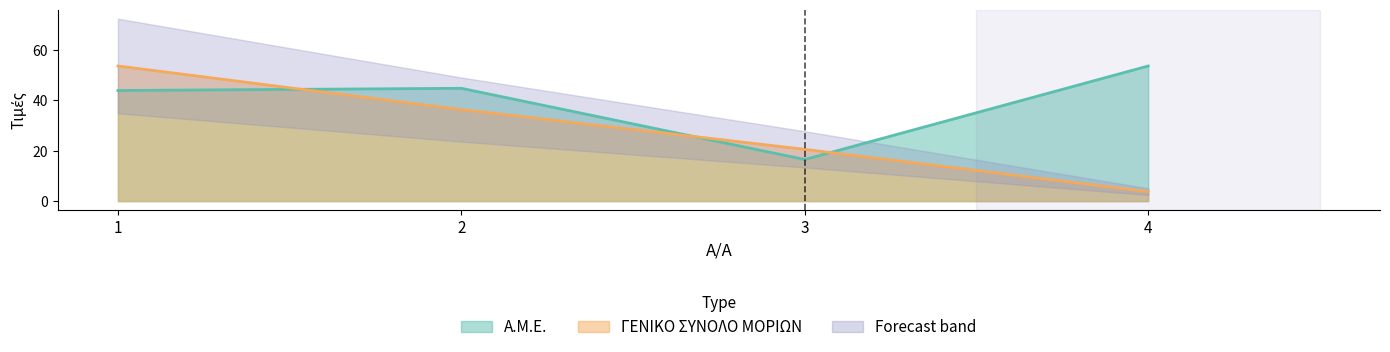

What is the value of the ΜΟΡΙΑ line point at the 2nd from the left?

36.2